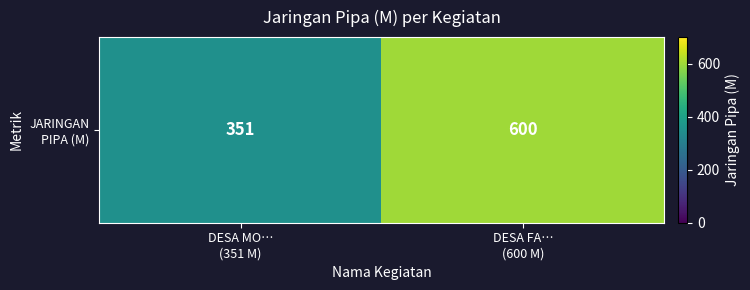

What is the difference between the maximum and minimum values?

249